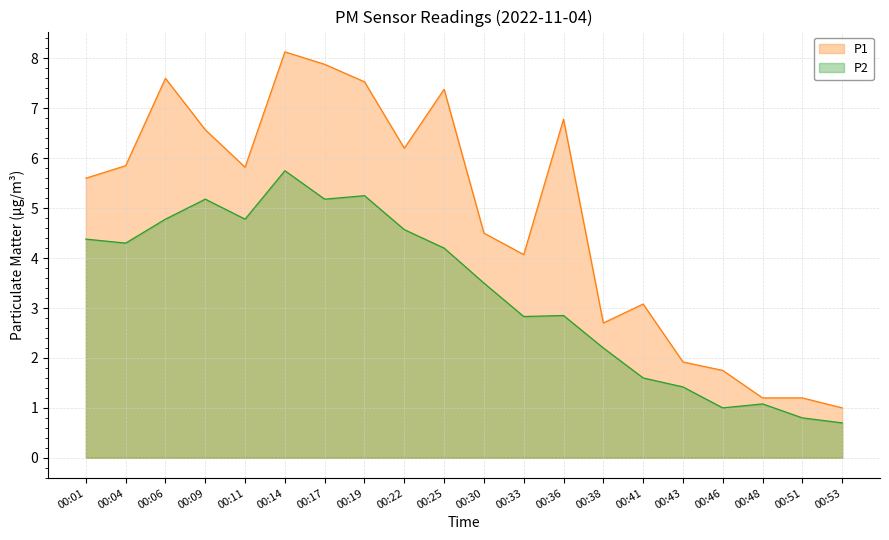

How many values in the P2 series are below 4?

10